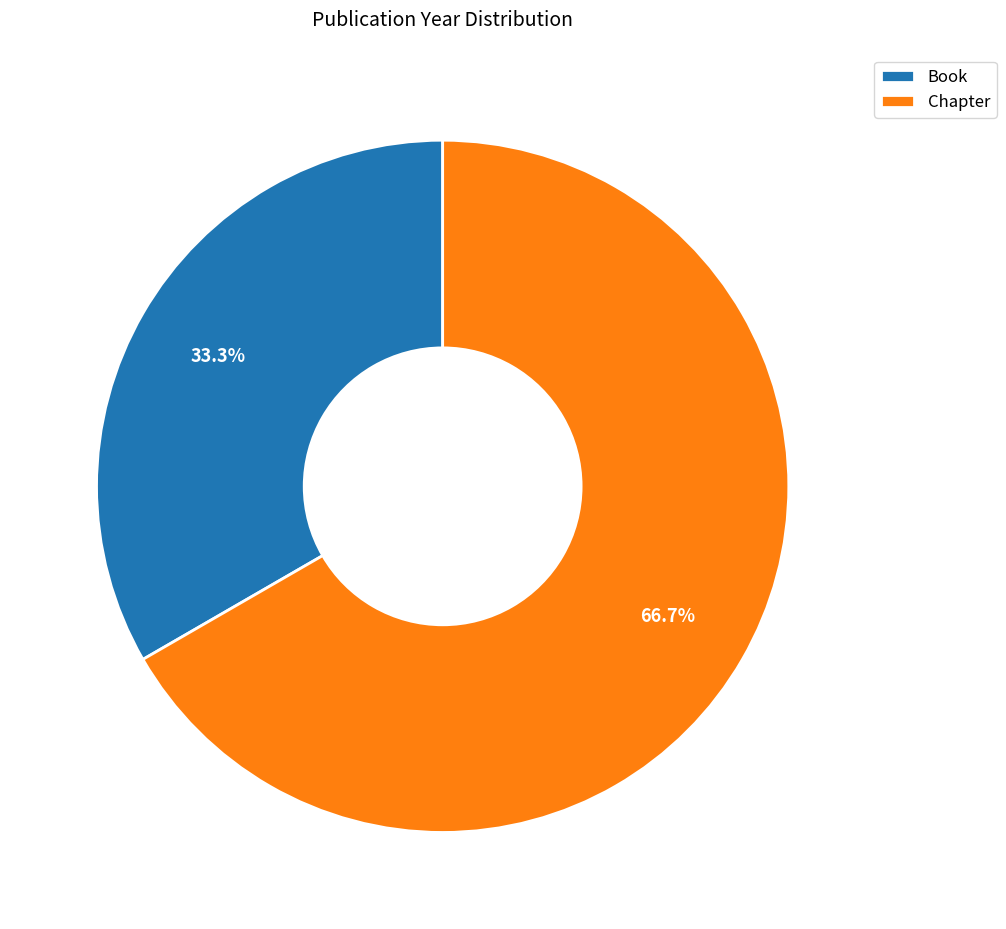

Which has a higher value, Chapter or Book?

Chapter